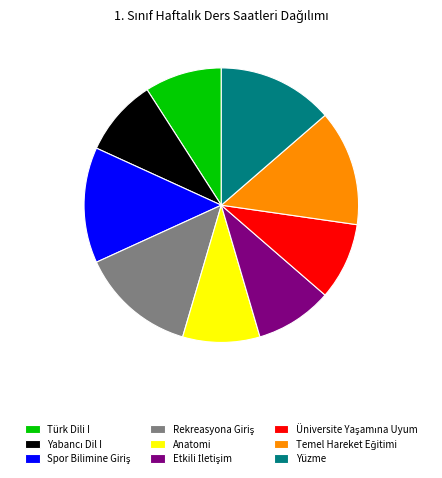

Is there a majority slice in this chart?

No